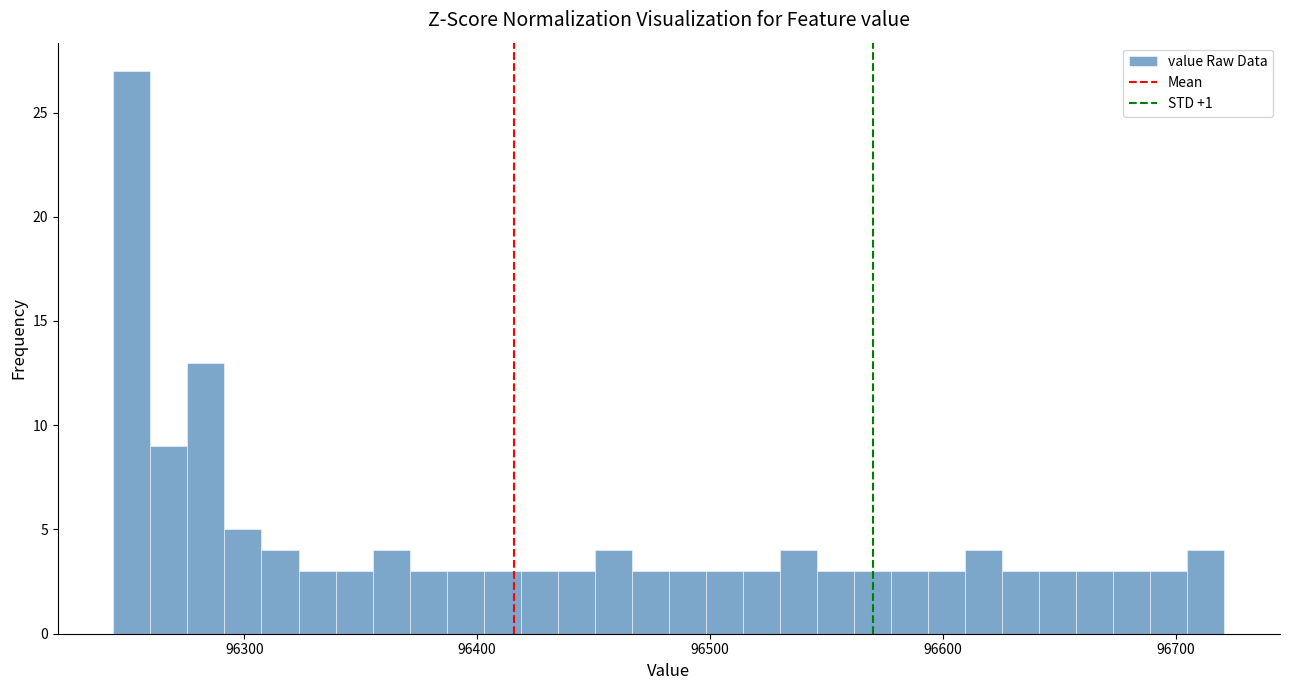

Read against the x-axis, roughly where is the centre of the tallest bar?

96250